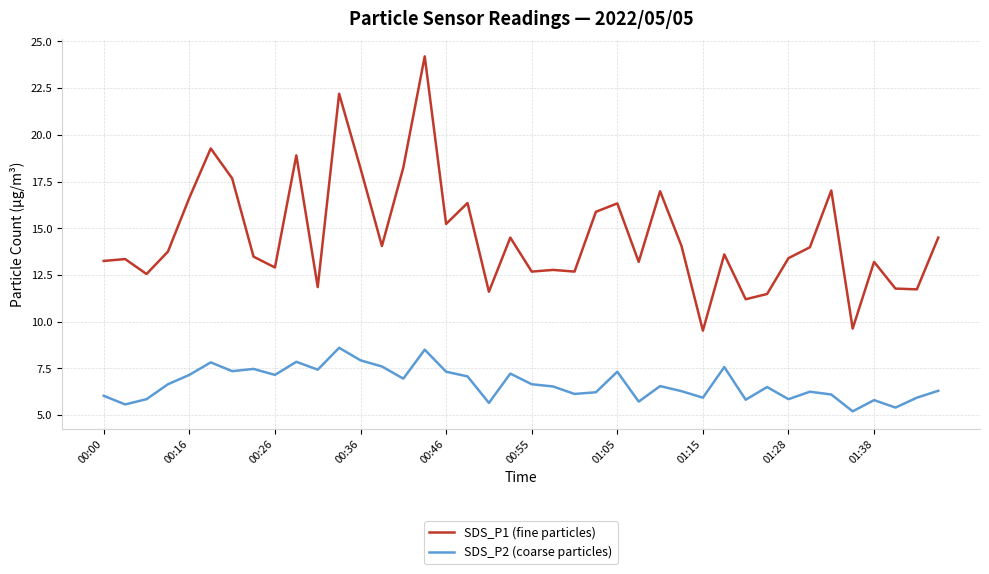

What is the maximum value for SDS_P2 (coarse particles)?

8.6